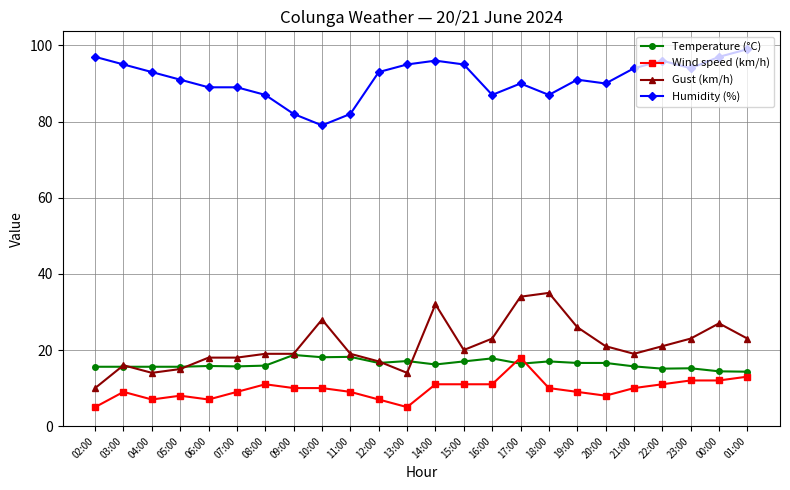

Rank the series at 10:00 from lowest to highest value.

Wind speed (km/h), Temperature (°C), Gust (km/h), Humidity (%)